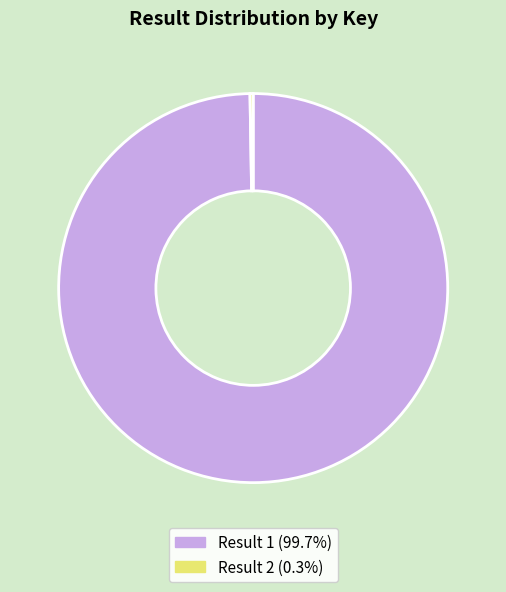

Does Result 1 (99.7%) account for over 50% of the chart?

Yes